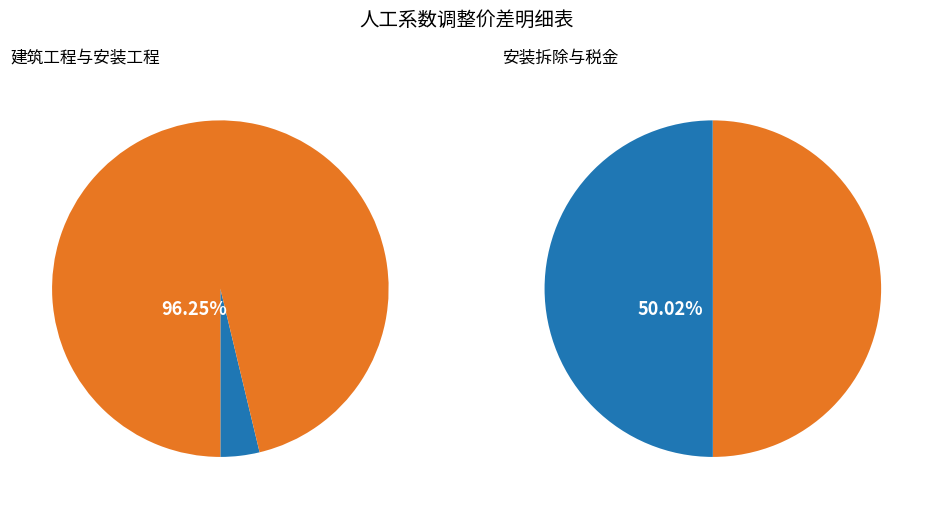

Which has a higher value, 建筑工程 or 安装工程?

安装工程